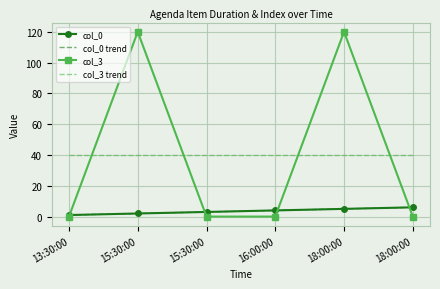

What is the label of the 6th point from the left?

18:00:00